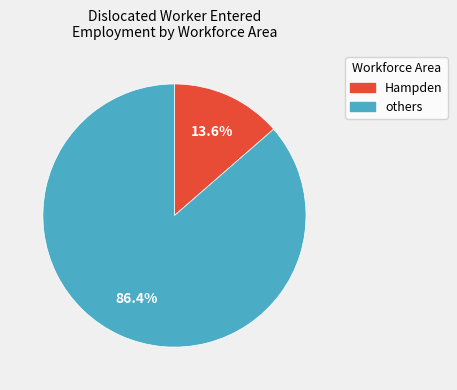

Does any single category account for the majority?

Yes